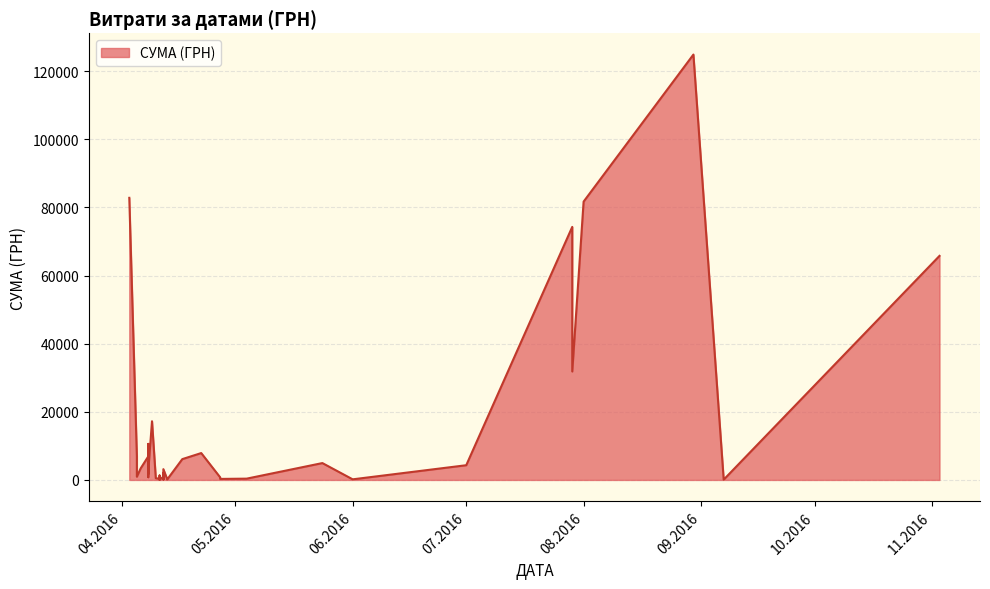

Does the chart display data point markers on the line(s)?

No